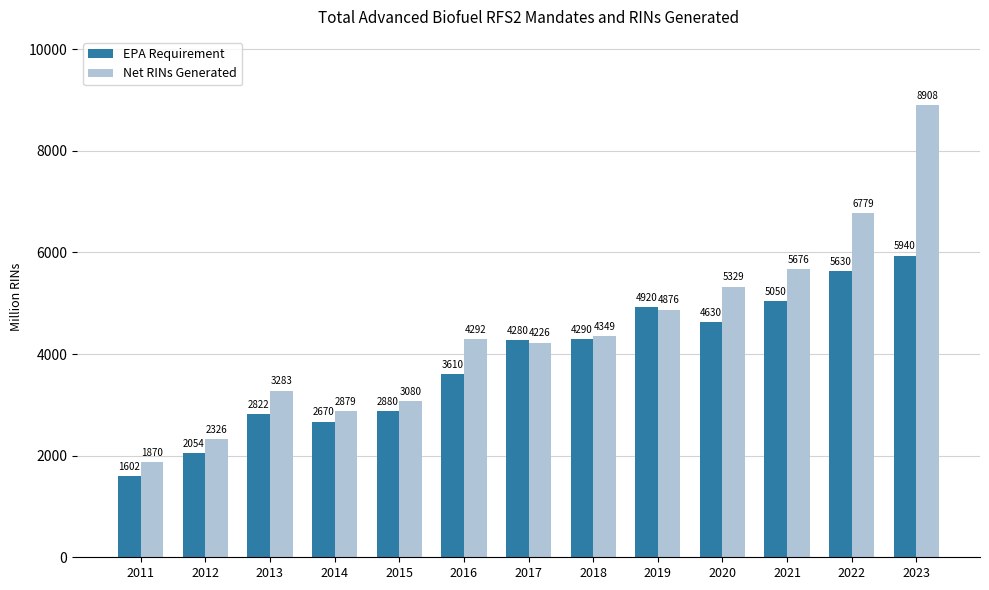

What is the highest value of the Net RINs Generated series?

8908